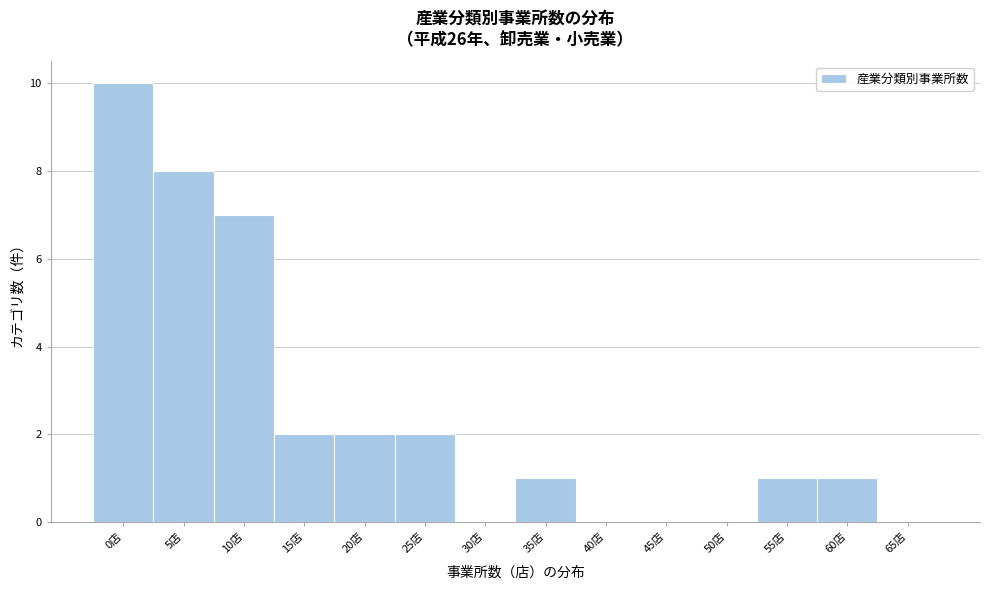

Reading left to right, transcribe all the data shown in this chart.

0店=10	5店=8	10店=7	15店=2	20店=2	25店=2	30店=0	35店=1	40店=0	45店=0	50店=0	55店=1	60店=1	65店=0